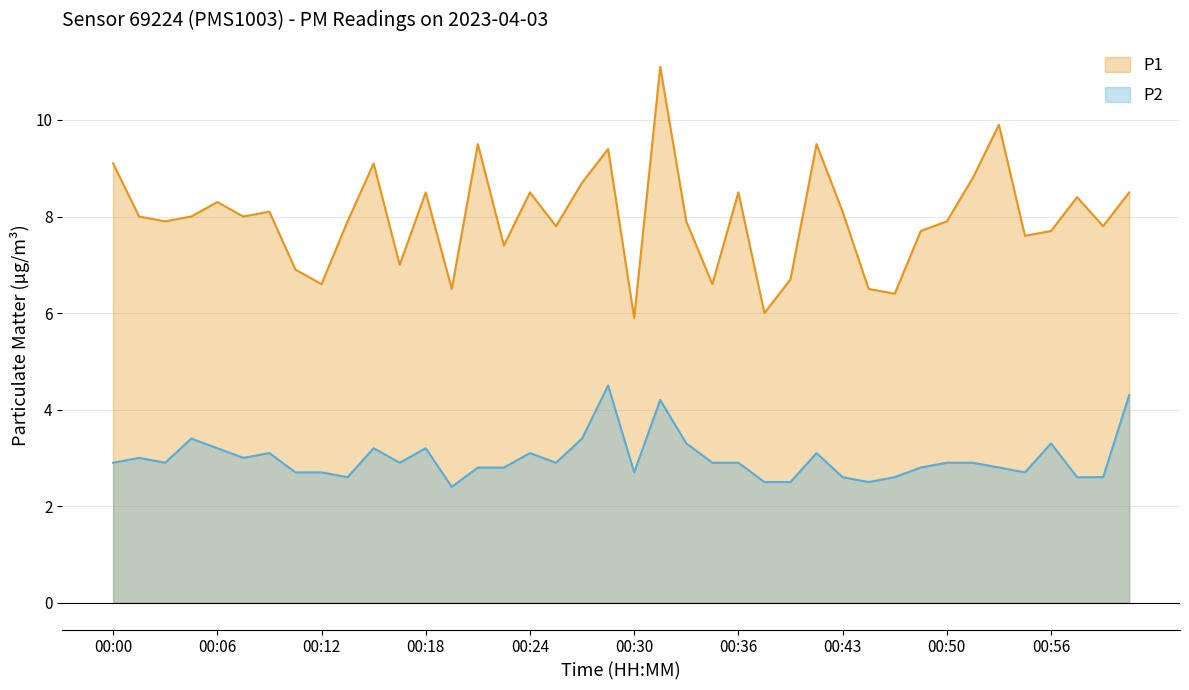

Does the chart display data point markers on the line(s)?

No